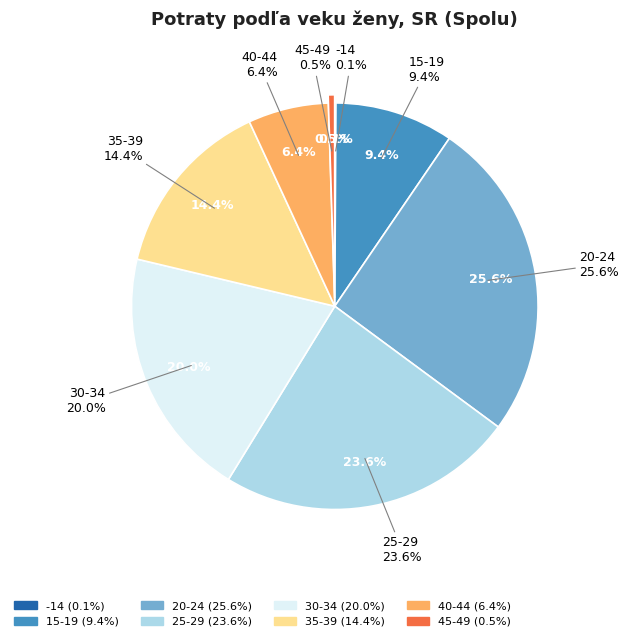

Is -14 the majority of the pie?

No